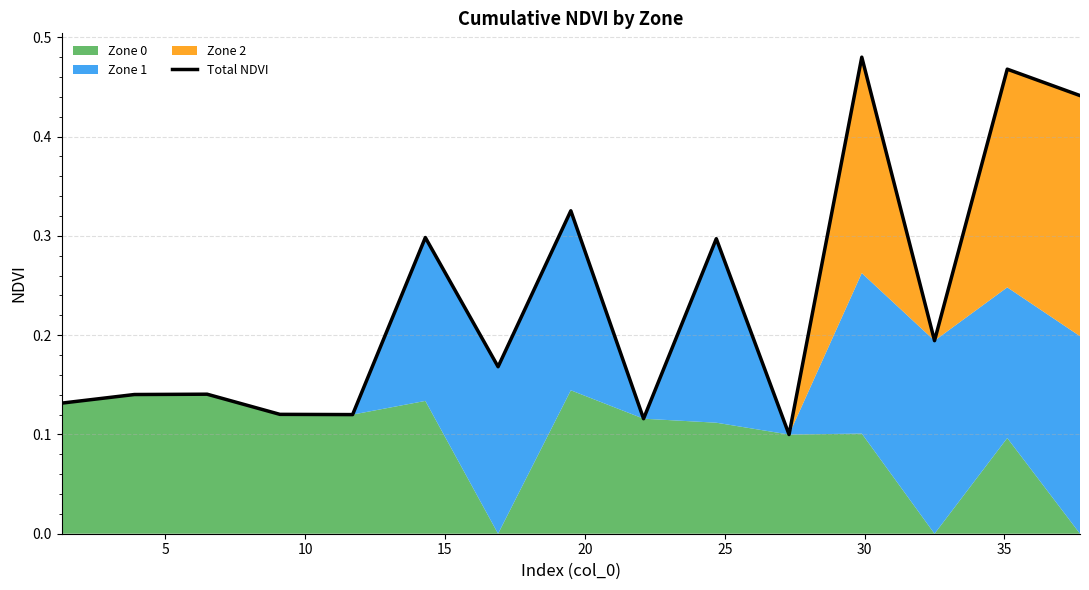

What is the smallest value displayed?

0.1